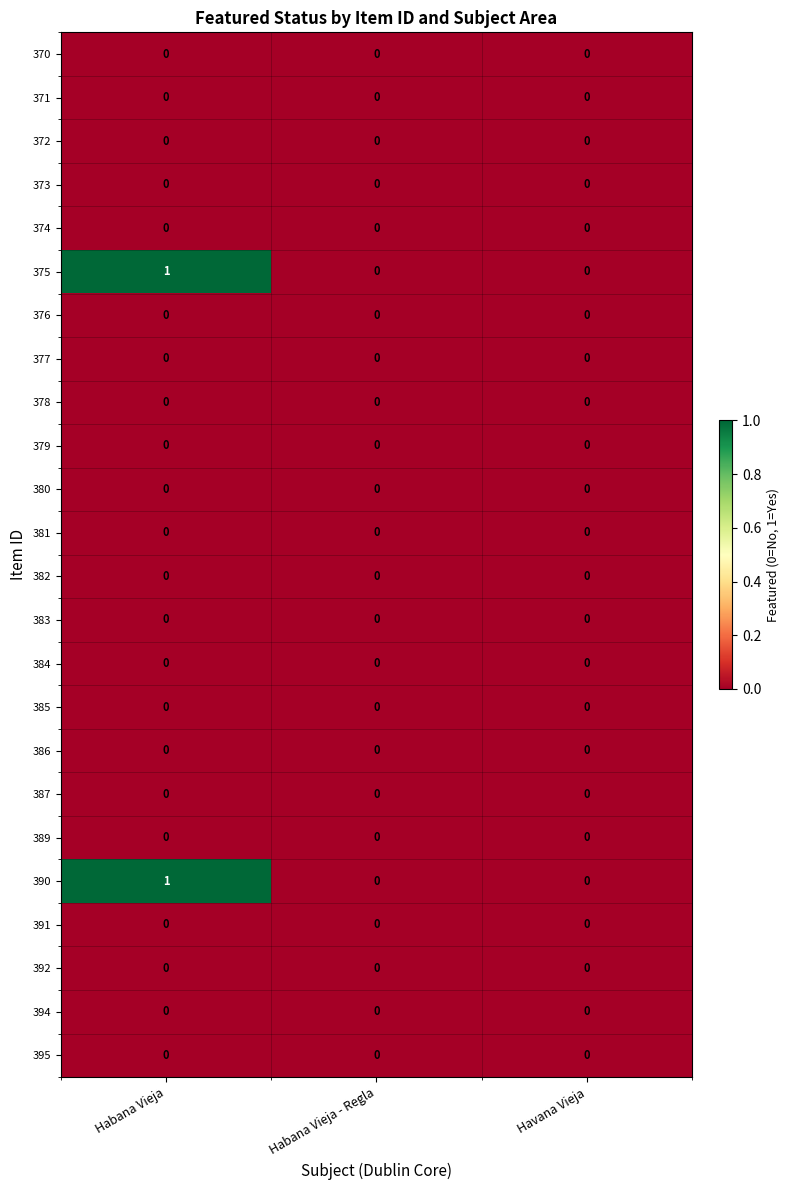

The 375 series shows 0 at Havana Vieja. True or false?

True